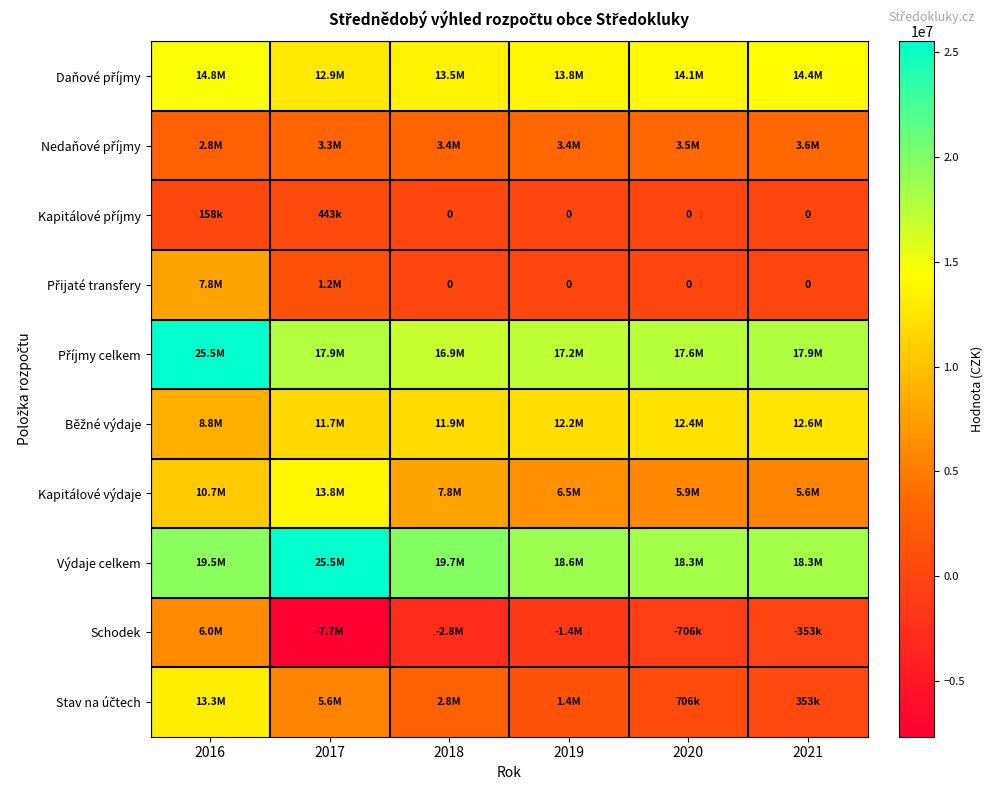

Rank the categories by Schodek value from highest to lowest.

2016, 2021, 2020, 2019, 2018, 2017